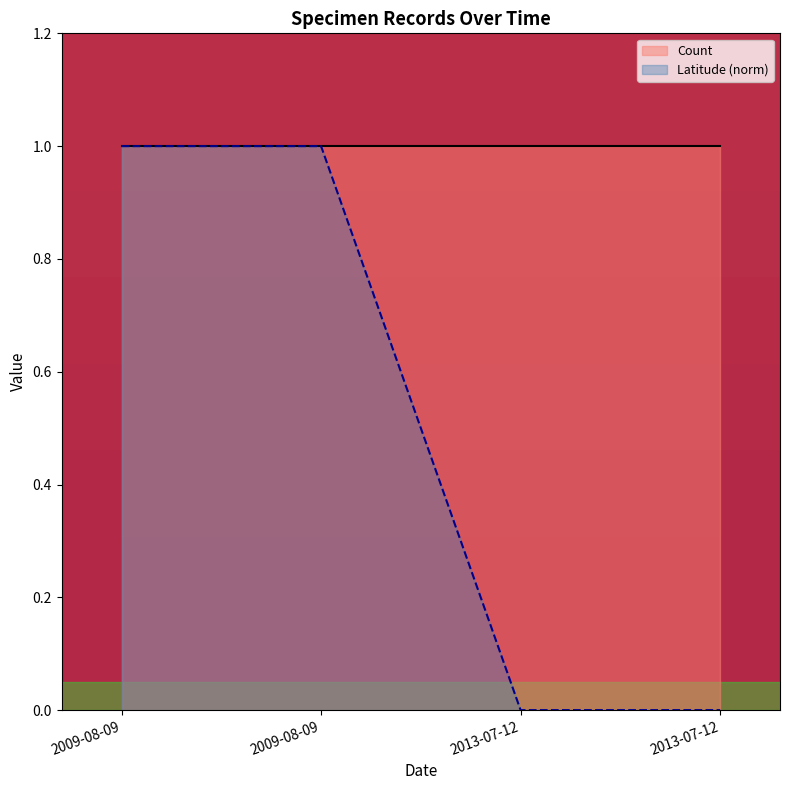

What is the label of the 2nd point from the right?

2013-07-12